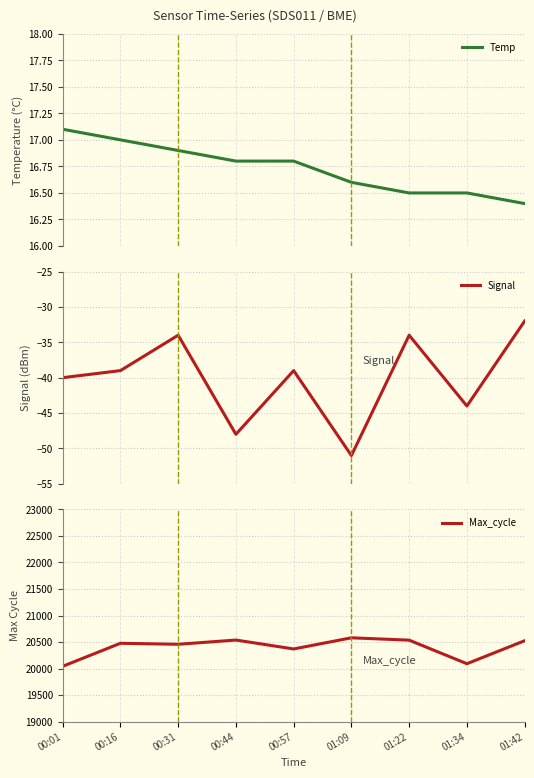

Which series has the largest total across all categories?

Max_cycle